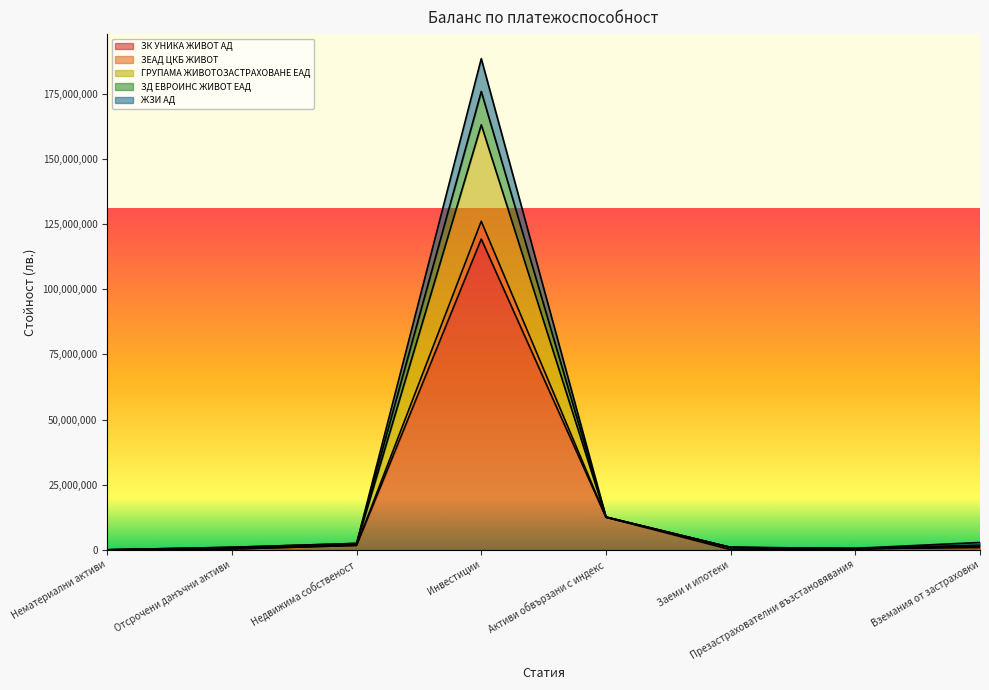

What are all the series names shown in the legend?

ЗК УНИКА ЖИВОТ АД, ЗЕАД ЦКБ ЖИВОТ, ГРУПАМА ЖИВОТОЗАСТРАХОВАНЕ ЕАД, ЗД ЕВРОИНС ЖИВОТ ЕАД, ЖЗИ АД